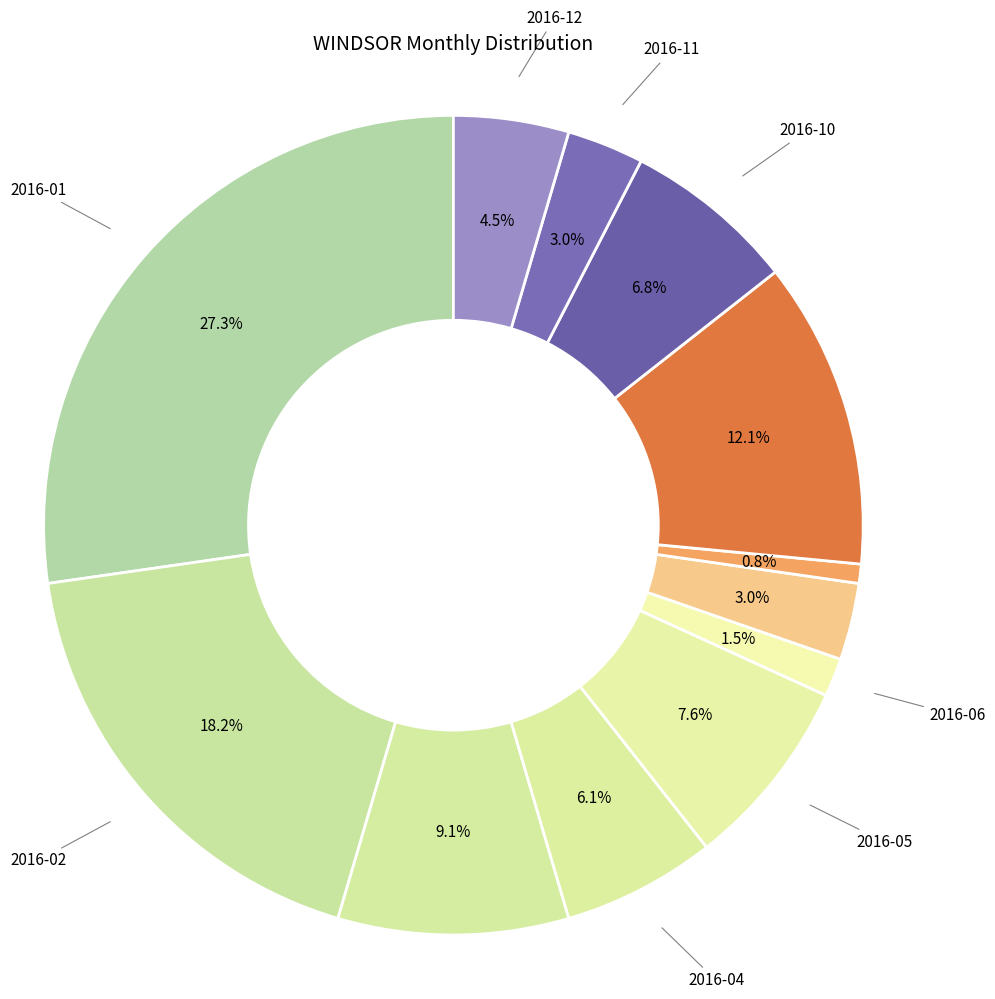

To the nearest percent, what percentage of the pie is 2016-11?

3%